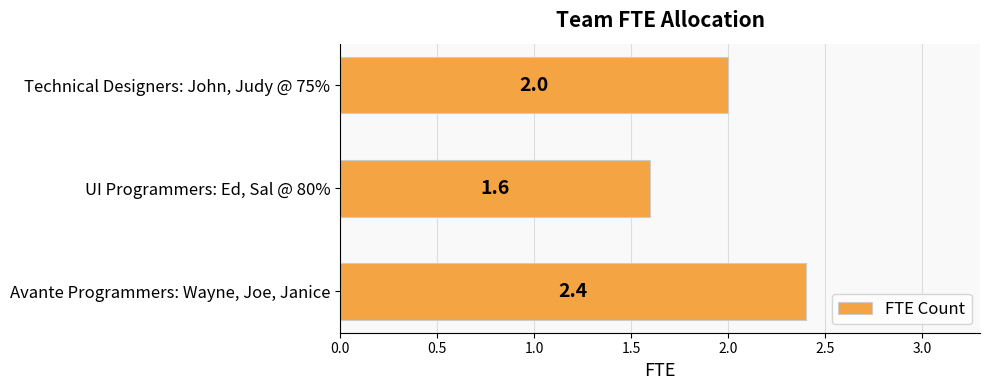

How many categories are shown in the chart?

3